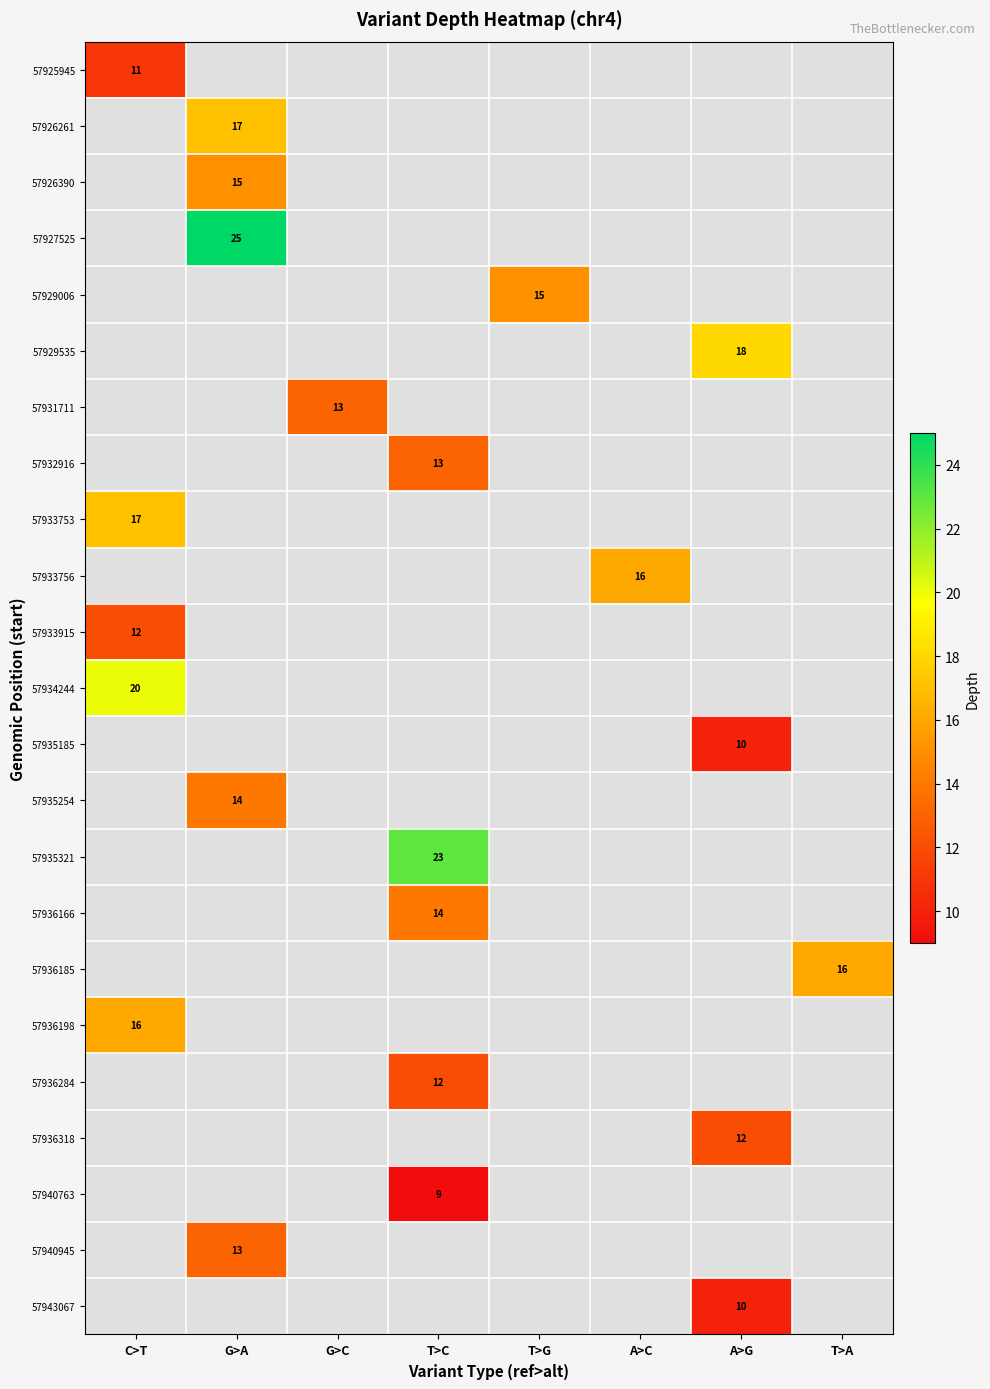

True or false: 57935254 has a value of 14 at G>A.

True